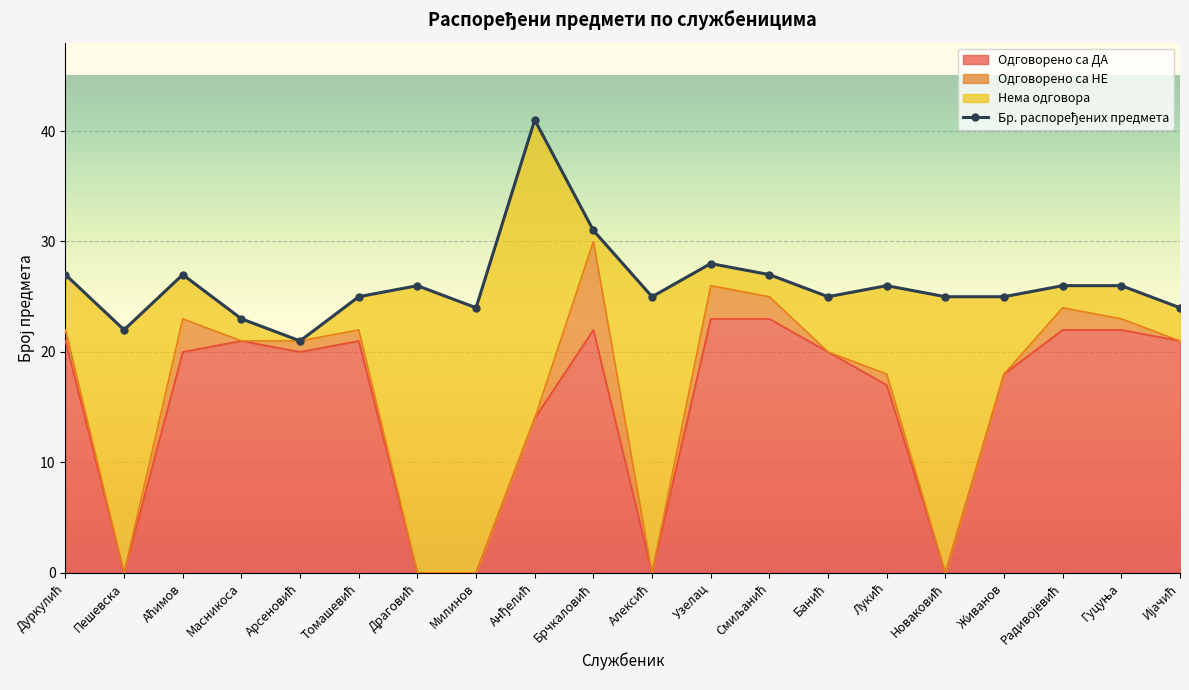

What is the value of the Бр. распоређених предмета point at the 3rd from the left?

27